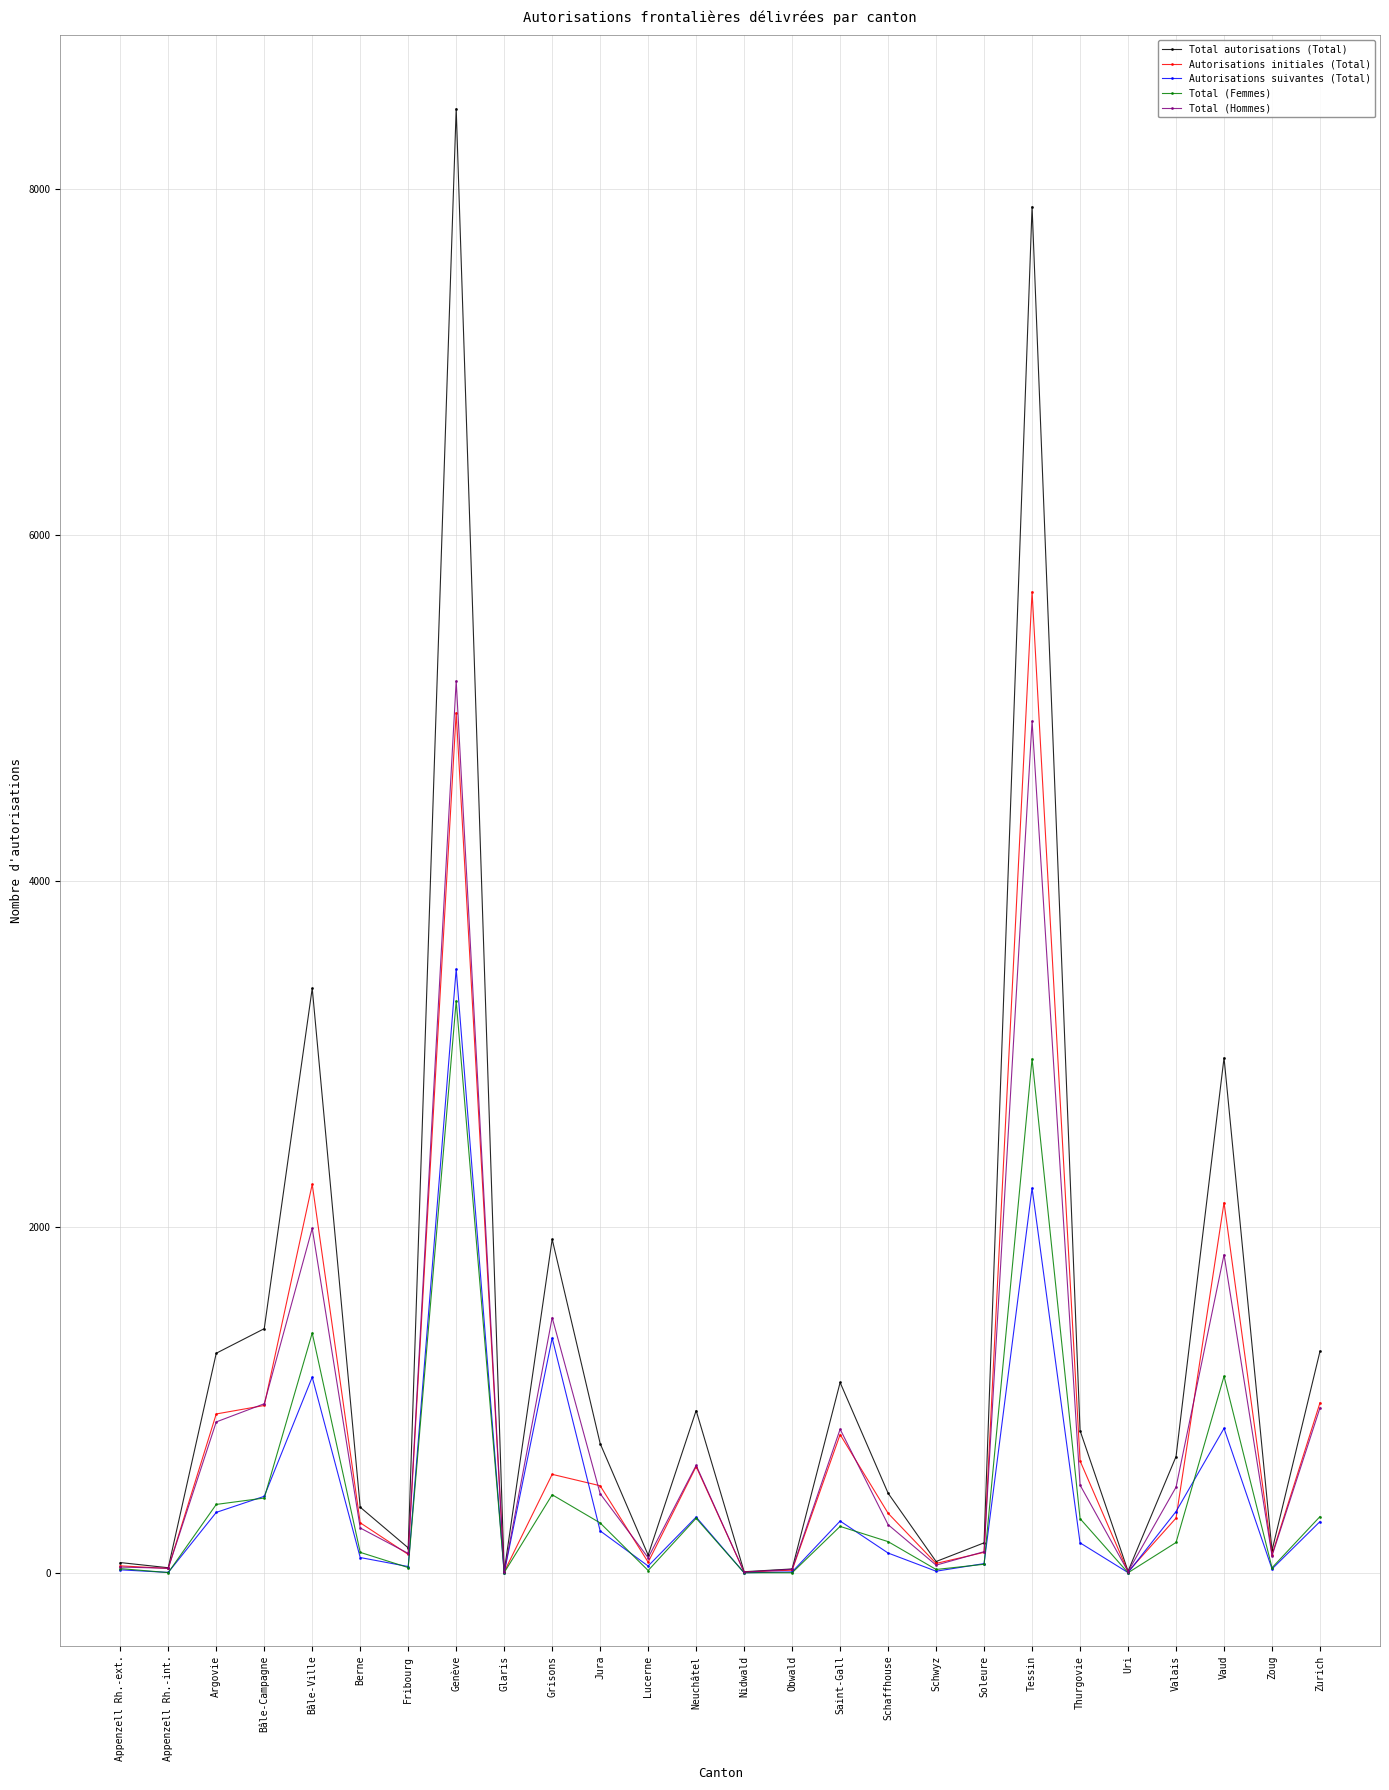

What is the total value across all series at Bâle-Campagne?

4239